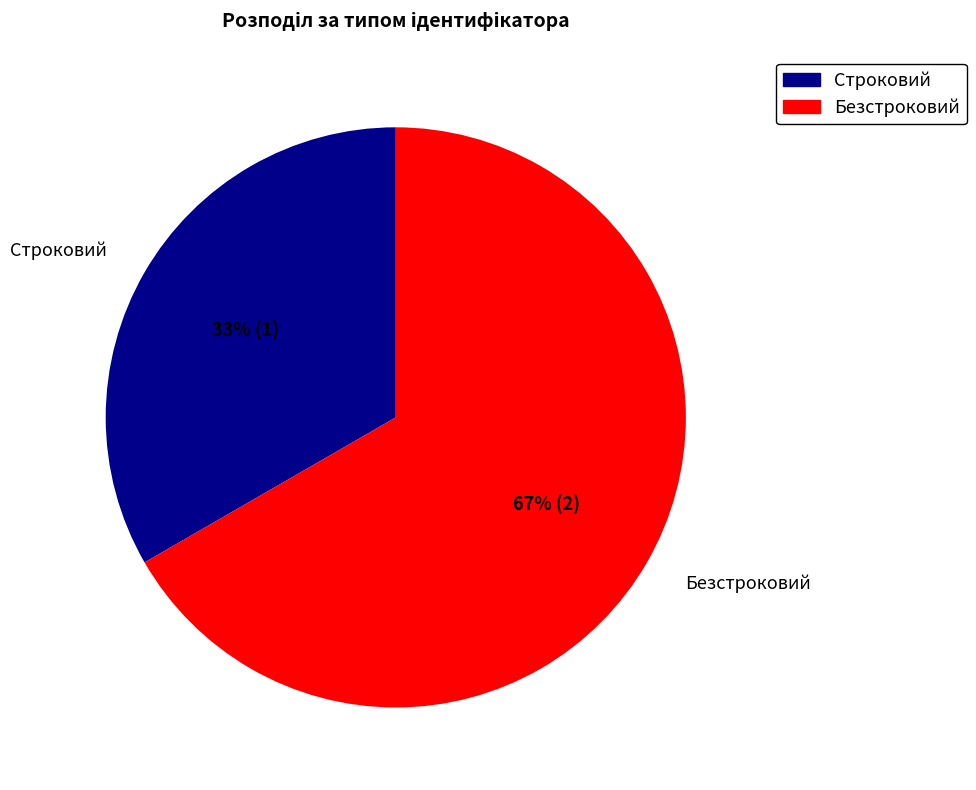

Is the sum of Безстроковий and Строковий greater than half?

Yes